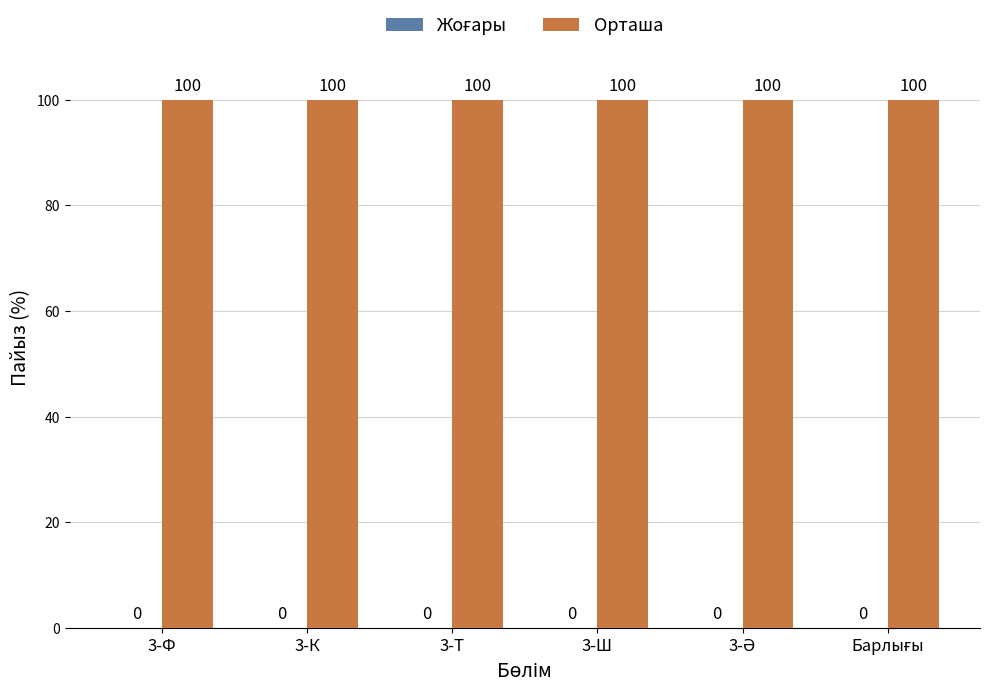

How many distinct data groups are displayed?

2